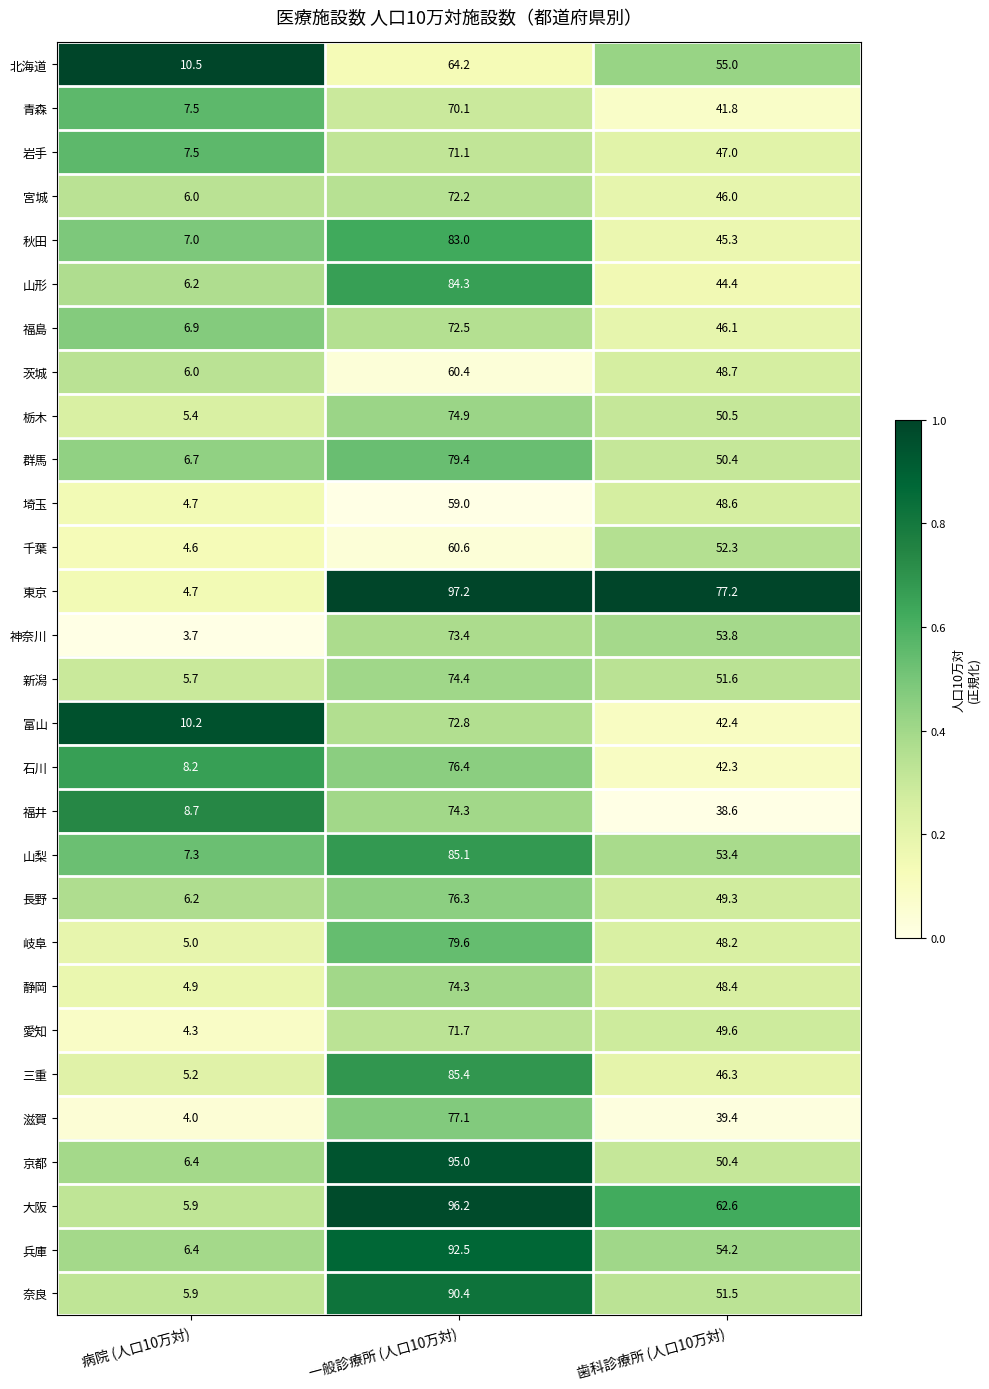

The 千葉 series shows 52.3 at 歯科診療所 (人口10万対). True or false?

True